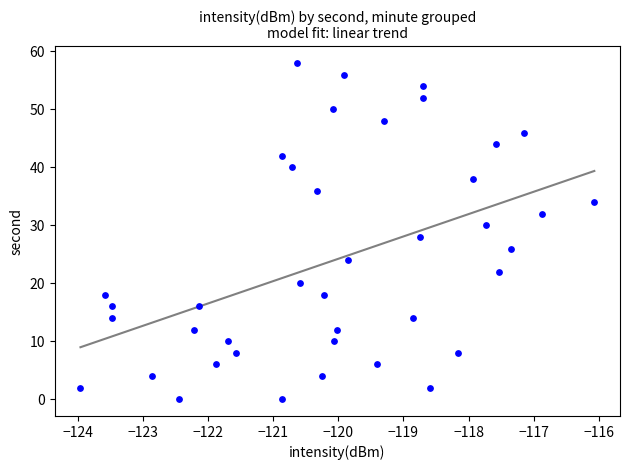

What is the range of Y values (max minus min)?

58